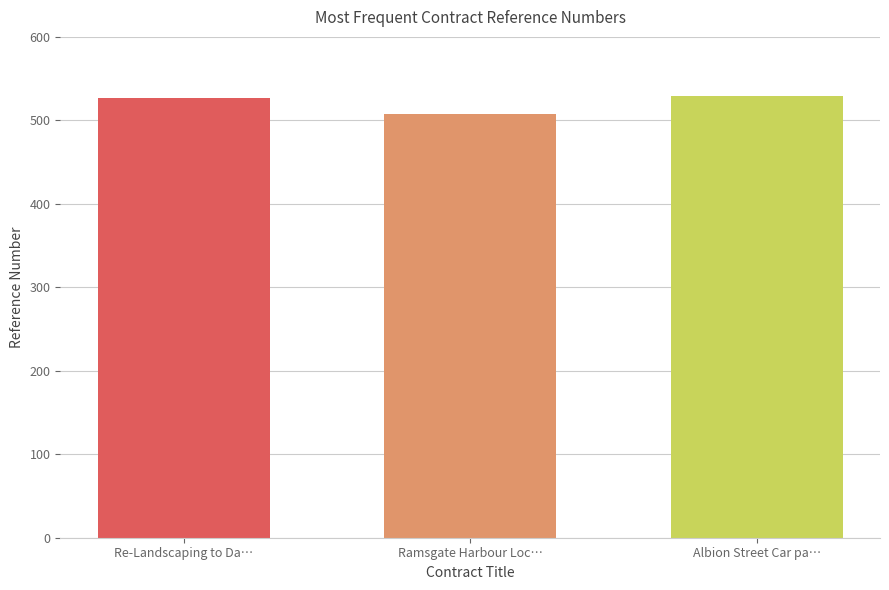

How many bars are there in total?

3